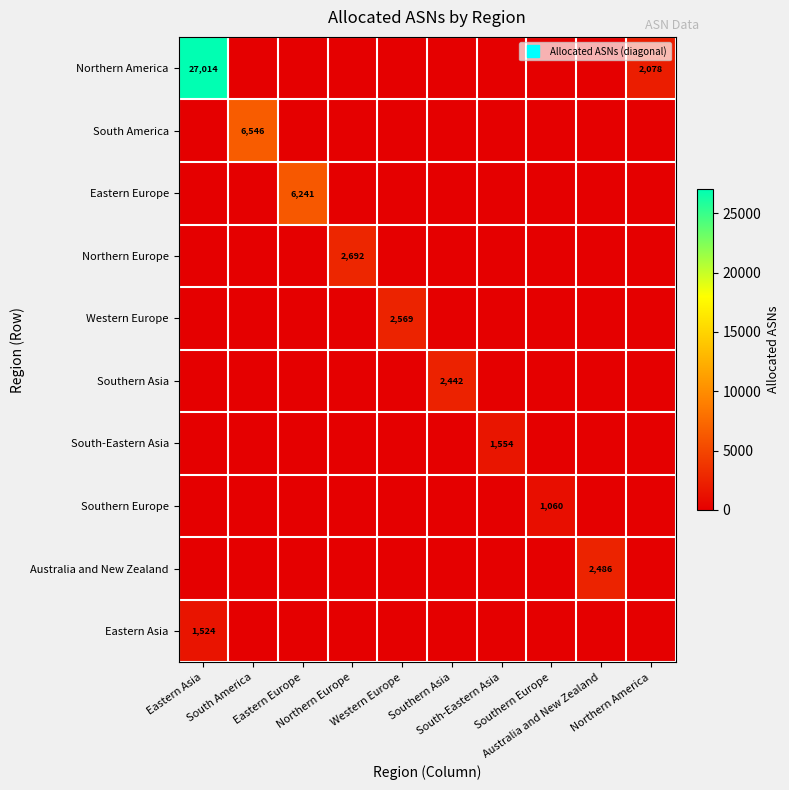

Rank the series by their maximum value, from highest to lowest.

Northern America, South America, Eastern Europe, Northern Europe, Western Europe, Australia and New Zealand, Southern Asia, South-Eastern Asia, Eastern Asia, Southern Europe